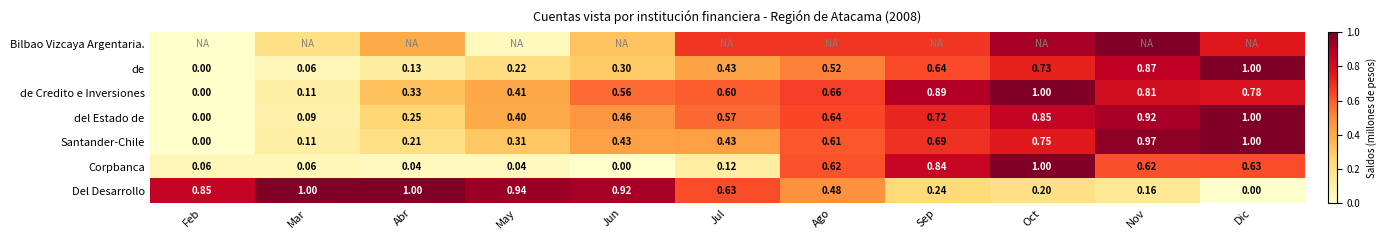

At which label does de Credito e Inversiones reach its minimum?

Feb